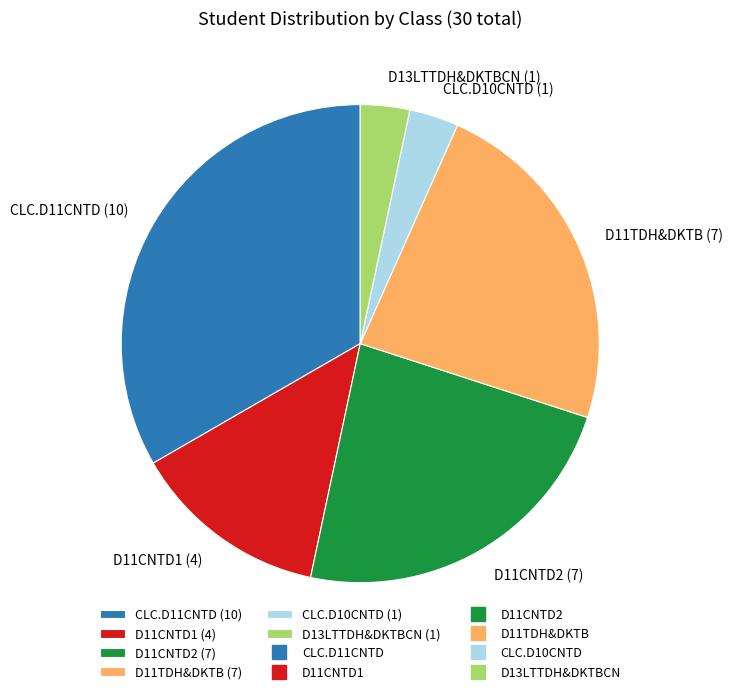

Is CLC.D11CNTD the majority of the pie?

No